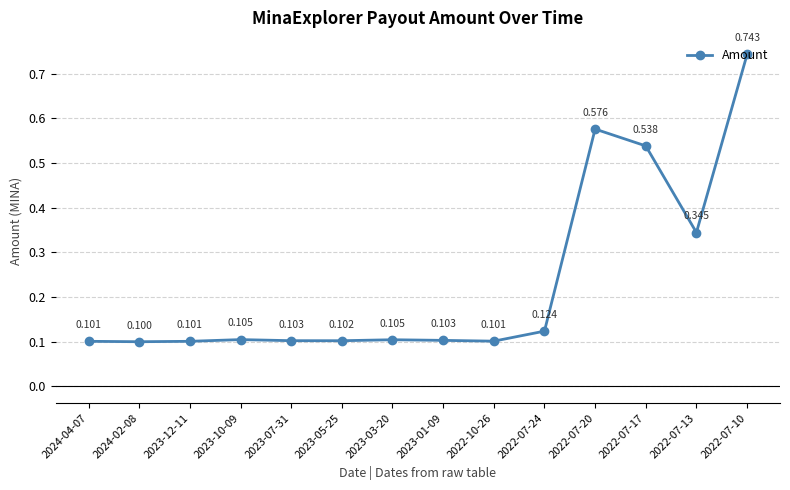

Count the number of data series in this chart.

1